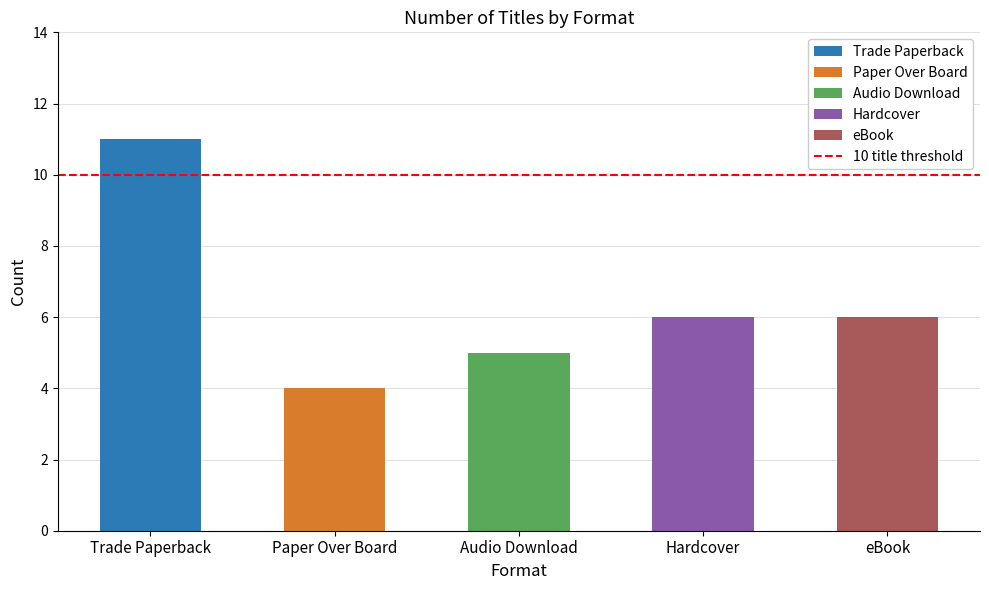

What is the change in value from Audio Download to Hardcover?

+1